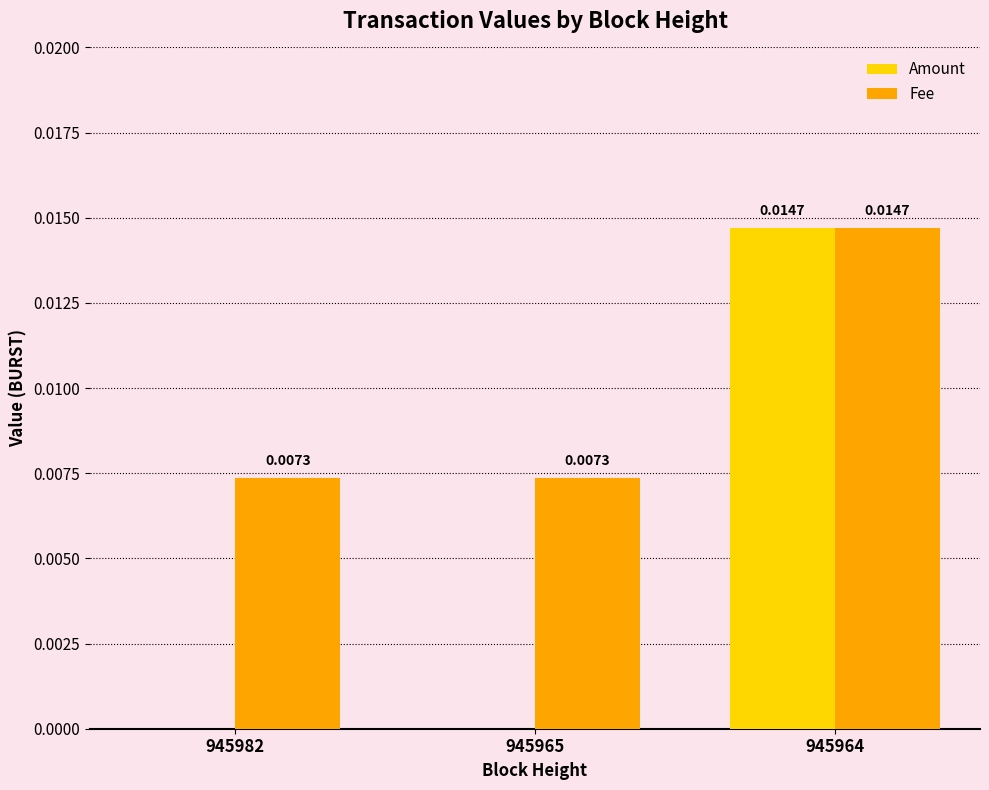

At which category is the sum across all series the highest?

945964